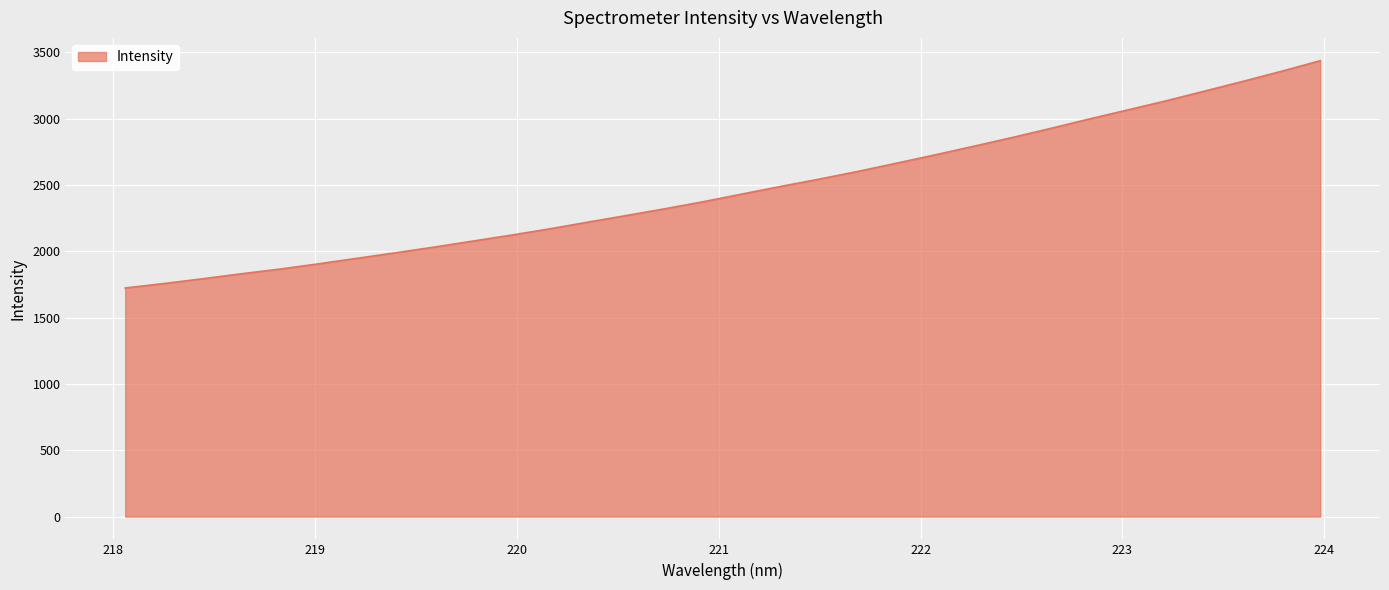

What is the maximum value shown in the chart?

3436.7